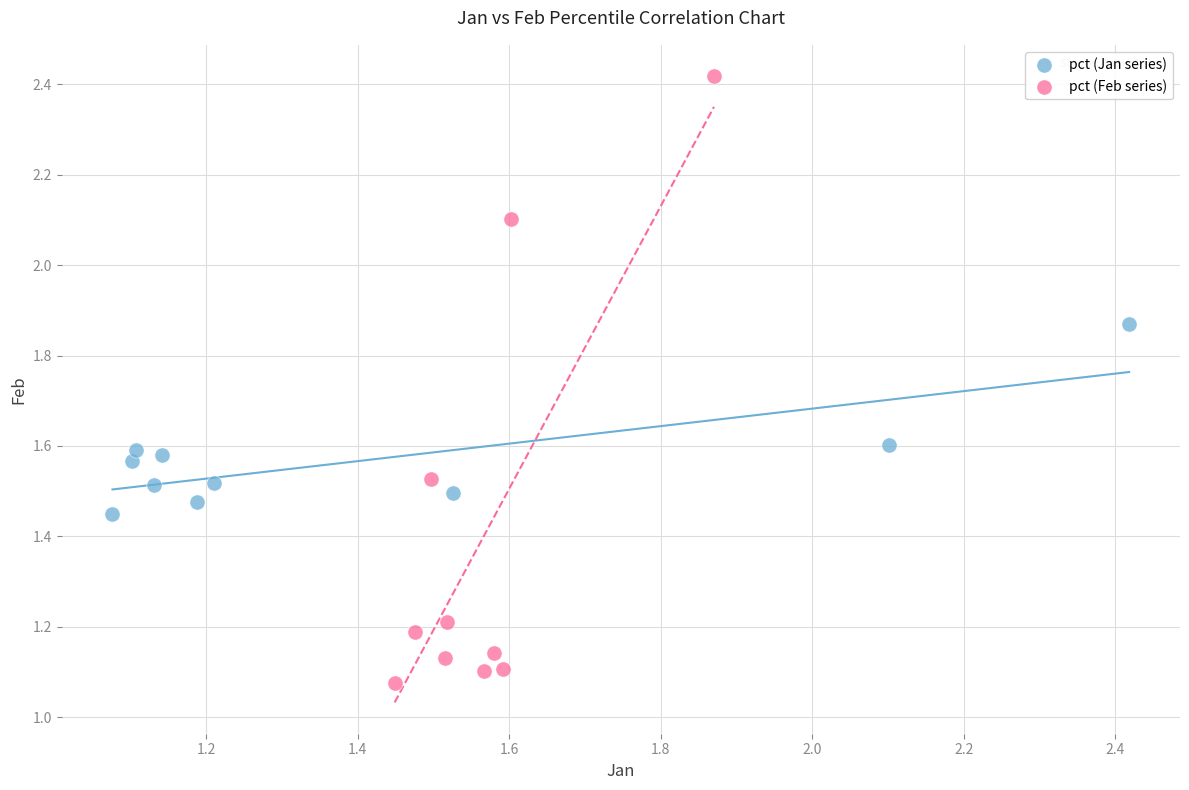

Which series reaches the maximum Y coordinate?

pct (Feb series)